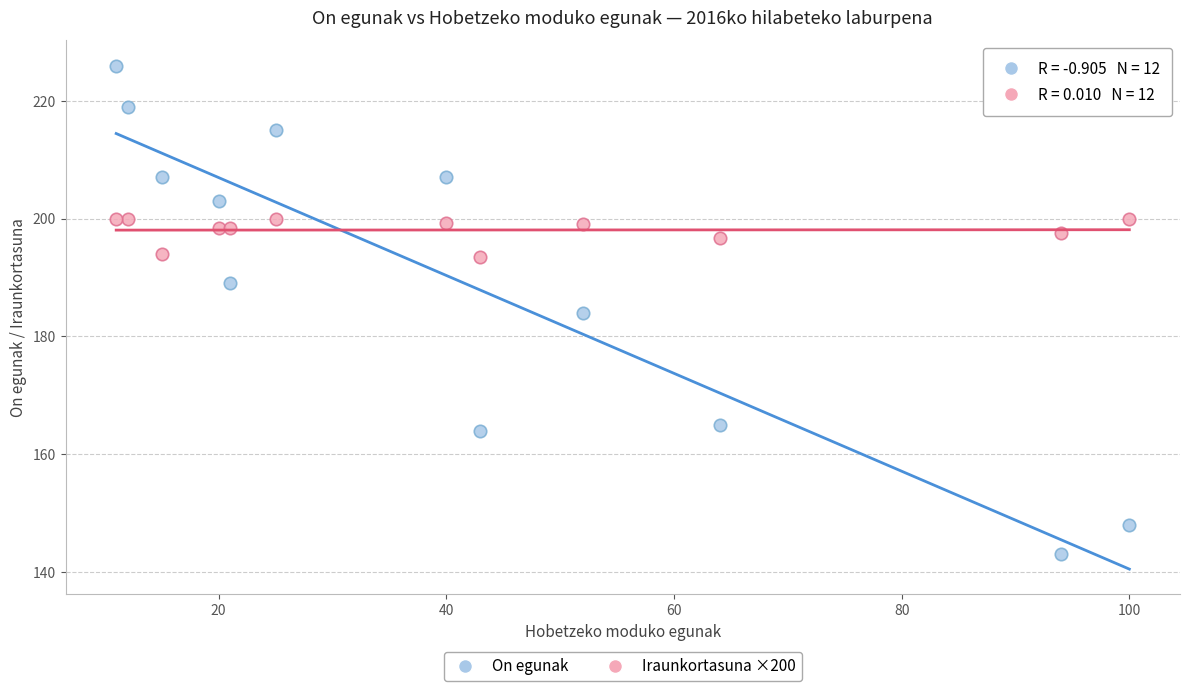

Across all data points, what is the range of Y values (max minus min)?

83.0